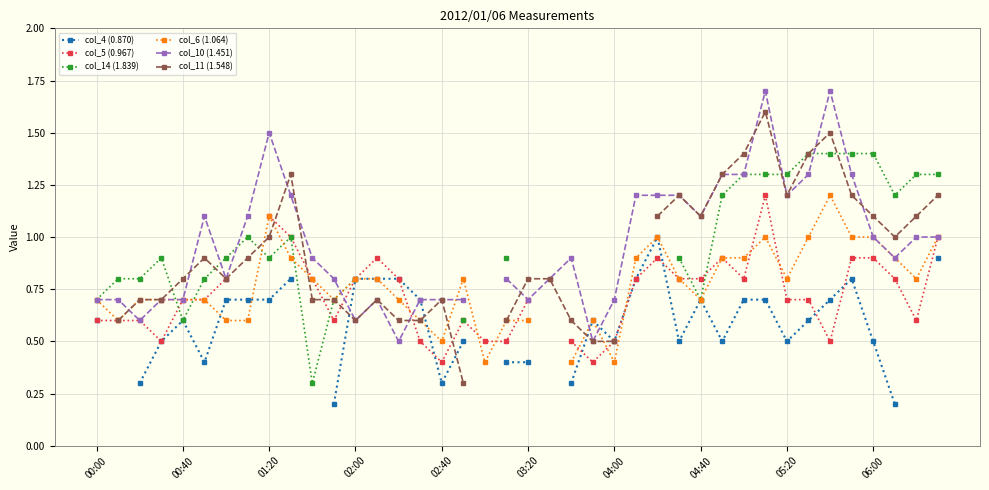

Which has a higher value, 20 or 37?

20